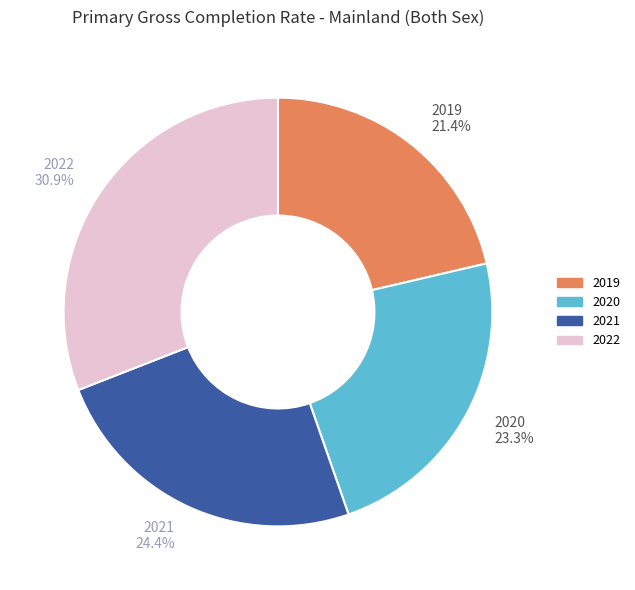

How many slices are in this pie chart?

4